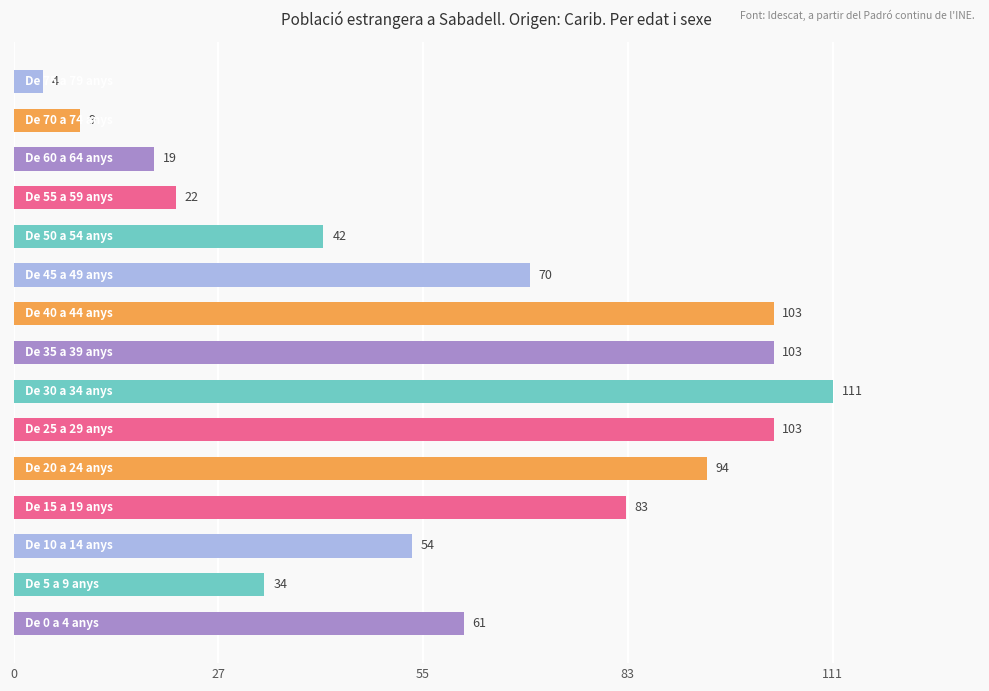

What is the difference between the maximum and minimum values?

107